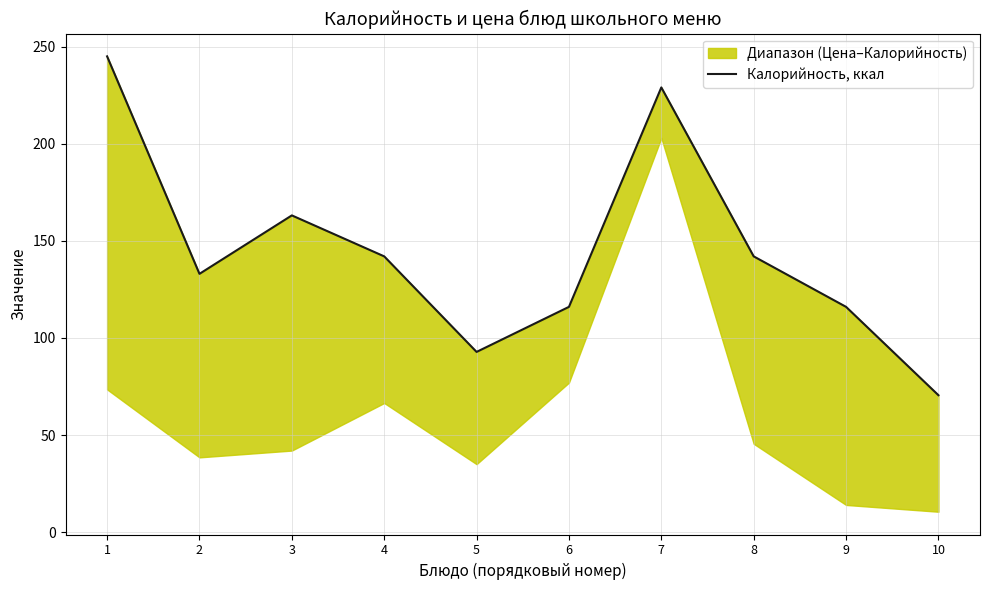

Where is the data nearest to the value 157?

3